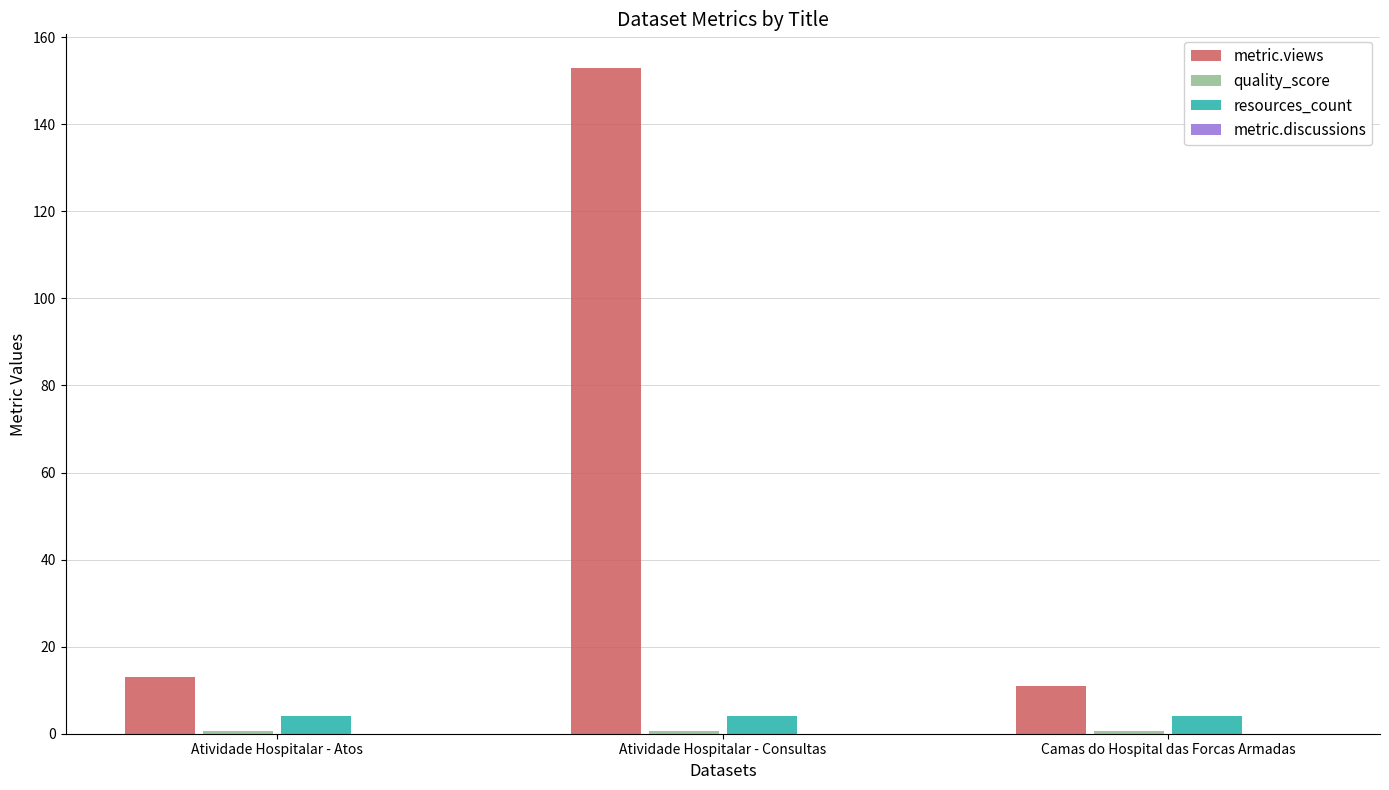

At which category is the sum across all series the highest?

Atividade Hospitalar - Consultas